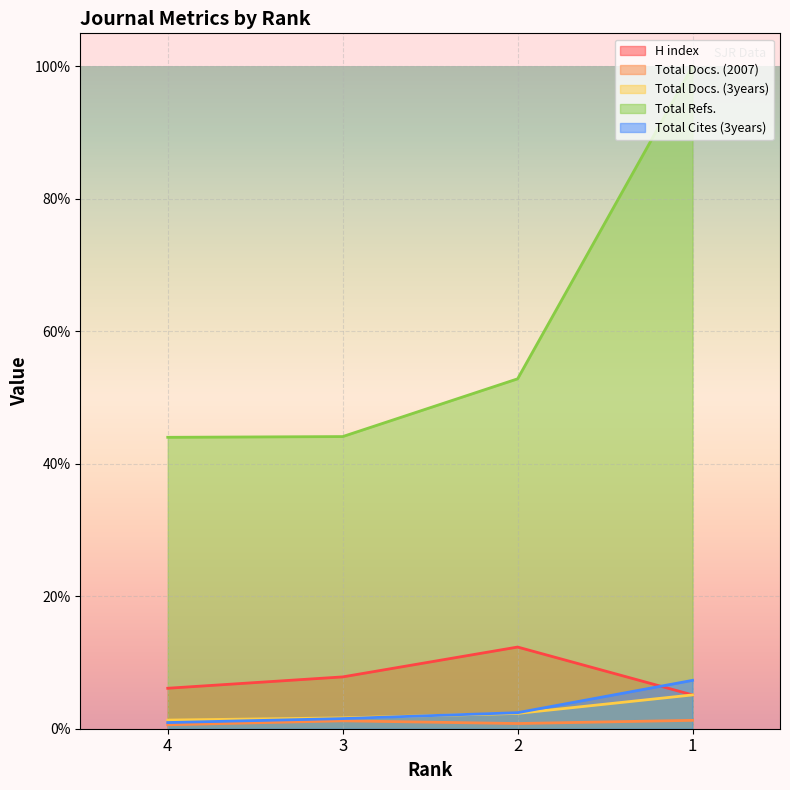

What is the smallest value displayed?

0.6